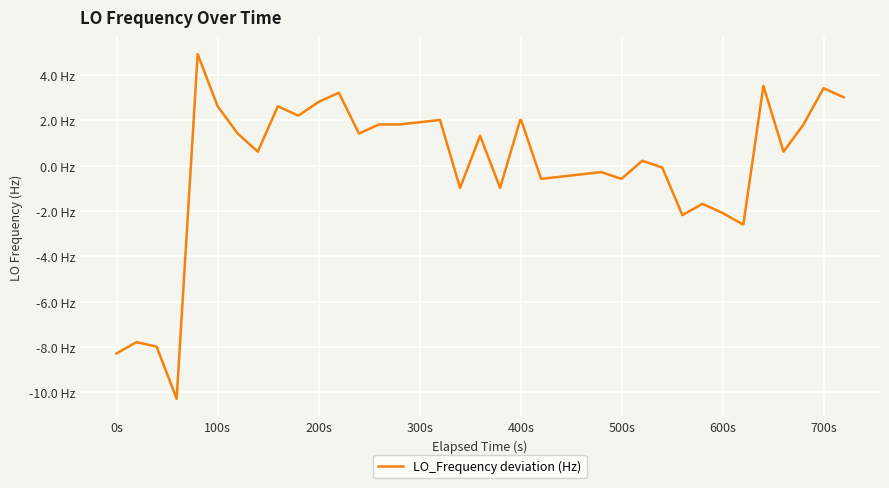

Does the chart display data point markers on the line(s)?

No